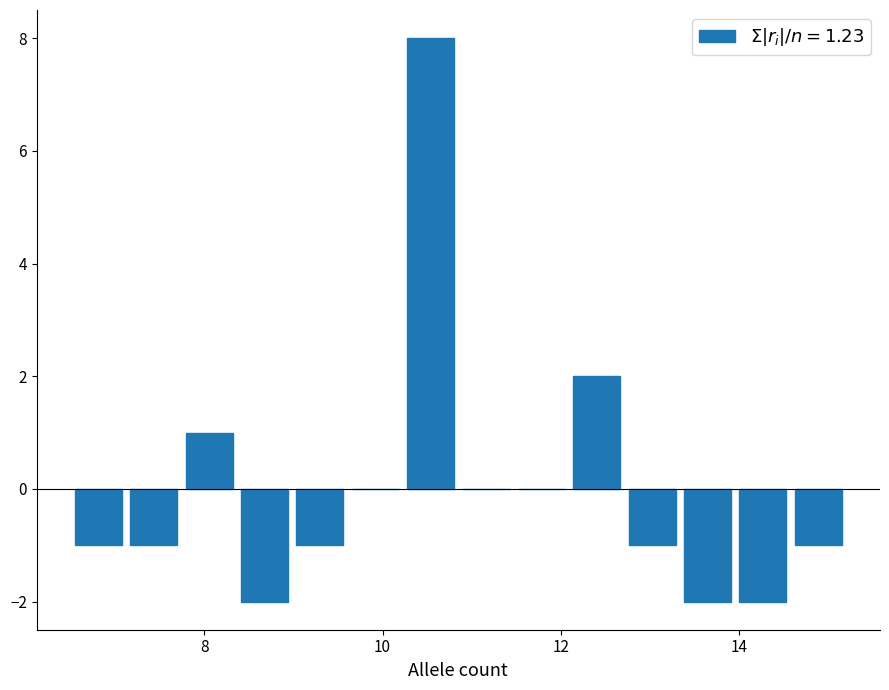

Read against the x-axis, roughly where is the centre of the tallest bar?

10.6